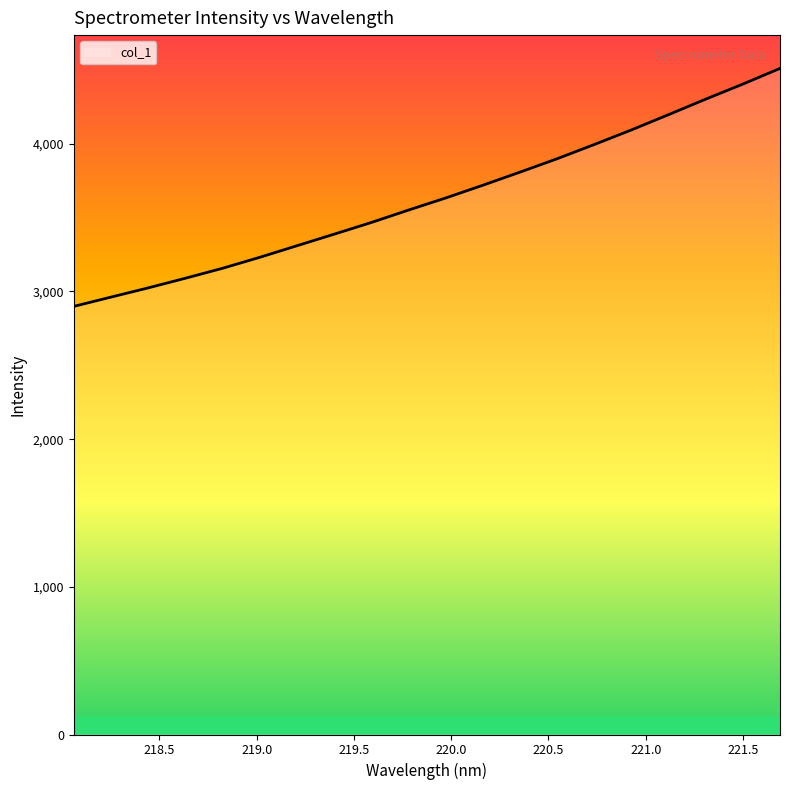

What is the maximum value shown in the chart?

4510.3